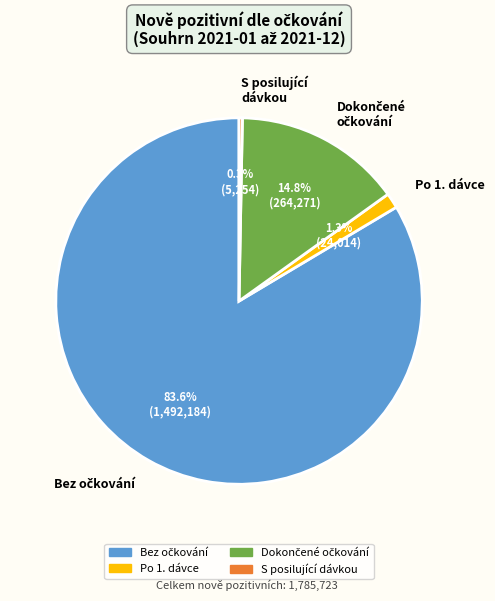

Does any single category account for the majority?

Yes